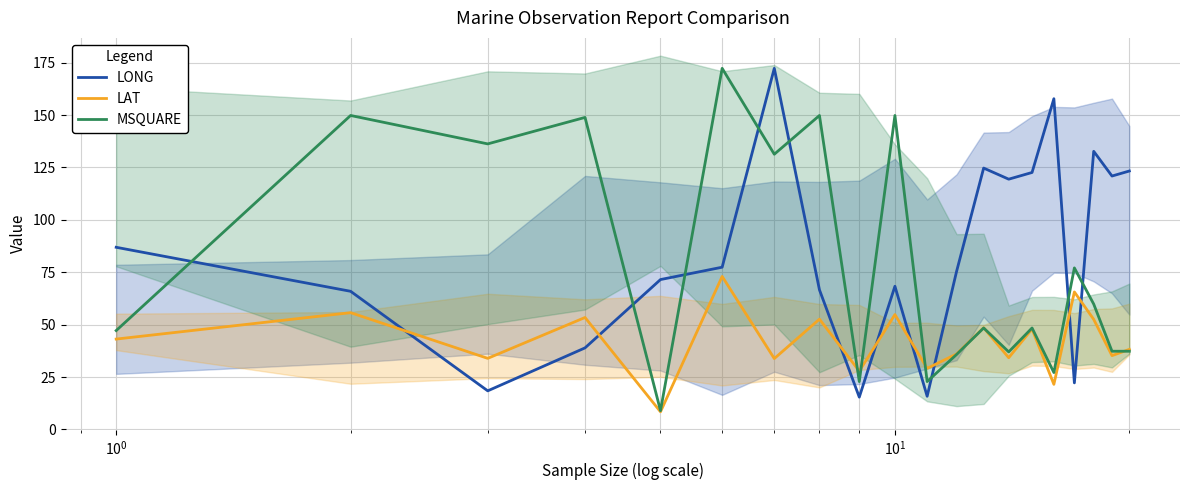

What is the highest value of the LAT series?

73.0